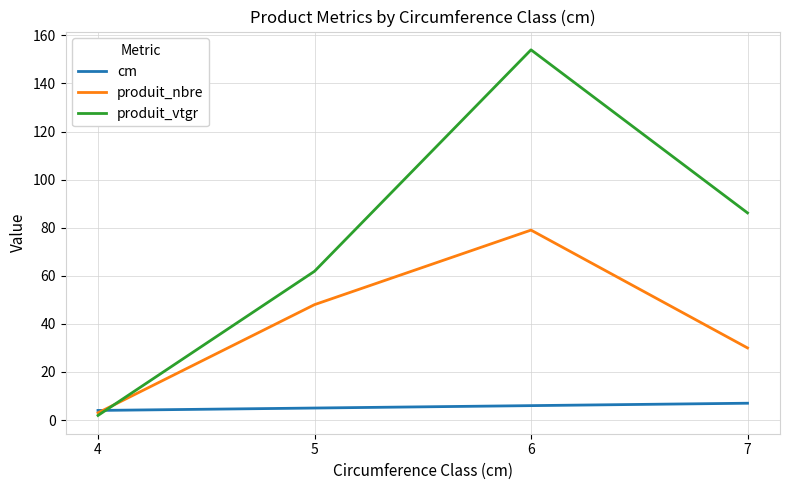

At which category is the sum across all series the highest?

6